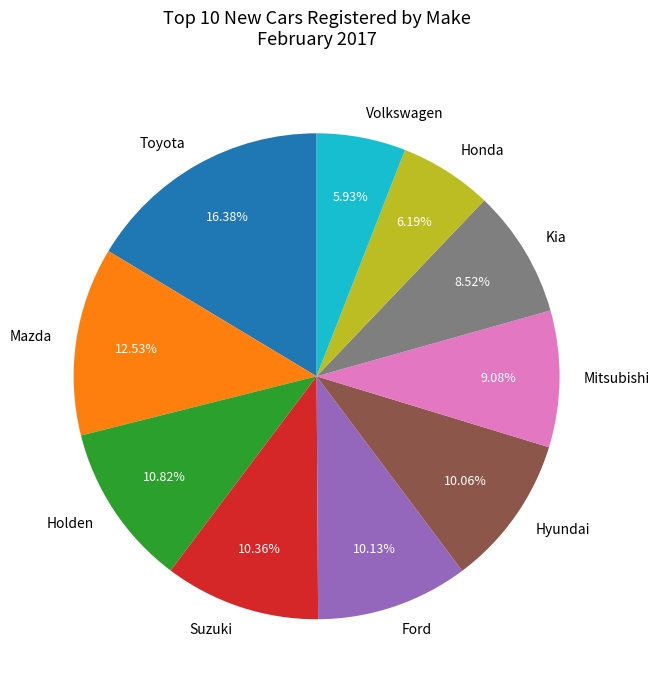

Is there a majority slice in this chart?

No